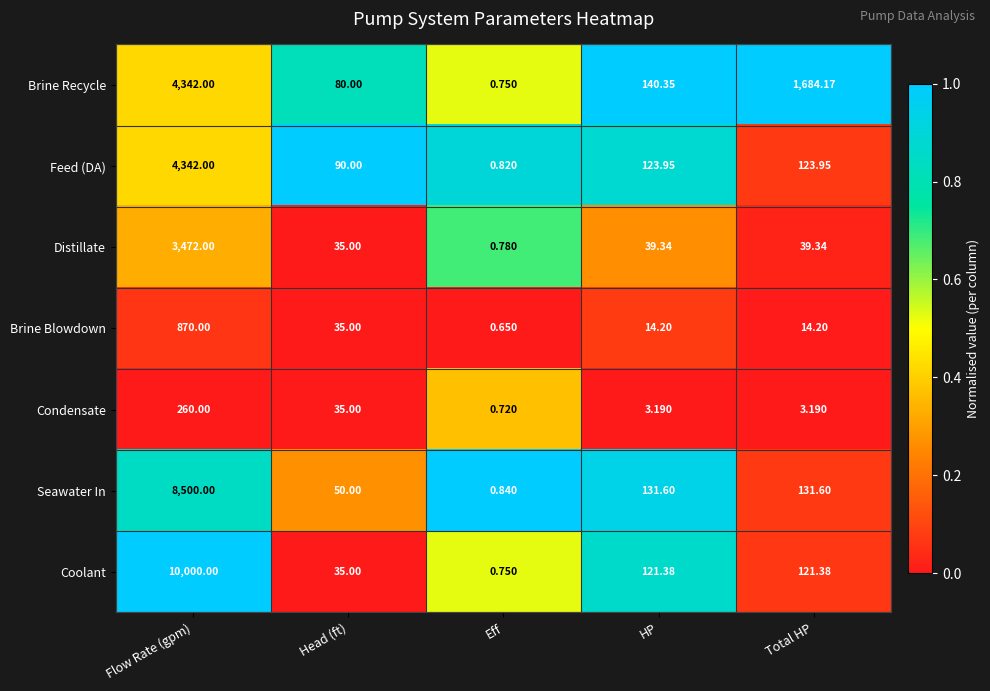

Rank the series at Total HP from lowest to highest value.

Condensate, Brine Blowdown, Distillate, Coolant, Feed (DA), Seawater In, Brine Recycle